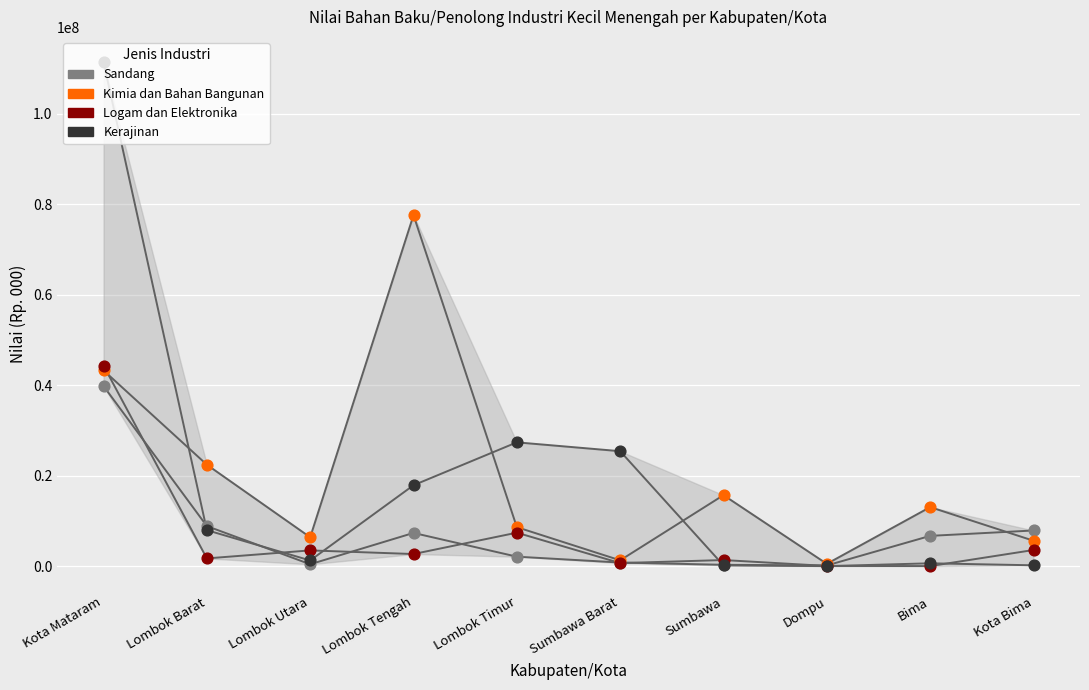

At how many categories does at least one series exceed 95214074?

1